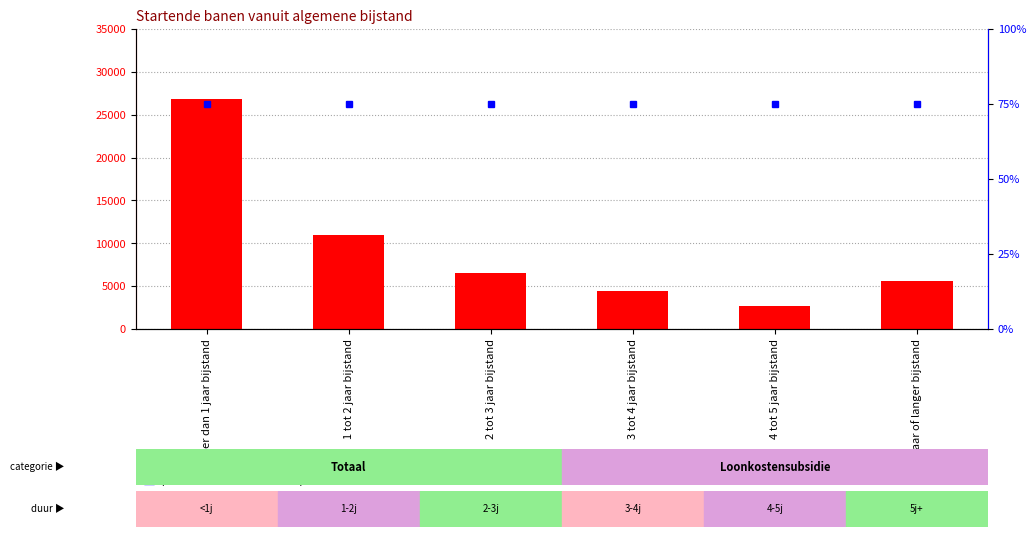

What is the maximum value for percentile rank within the sample?

75